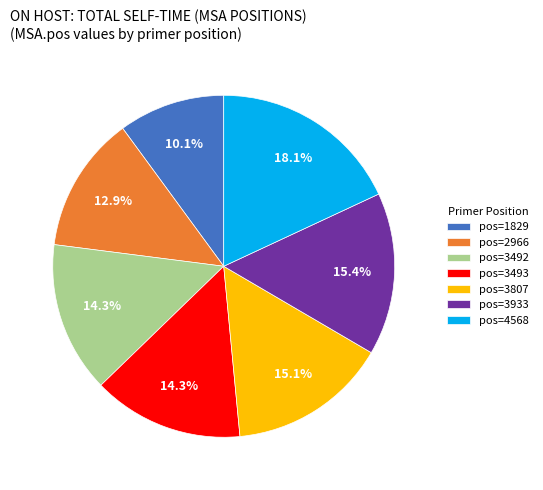

Count the number of slices in the pie.

7